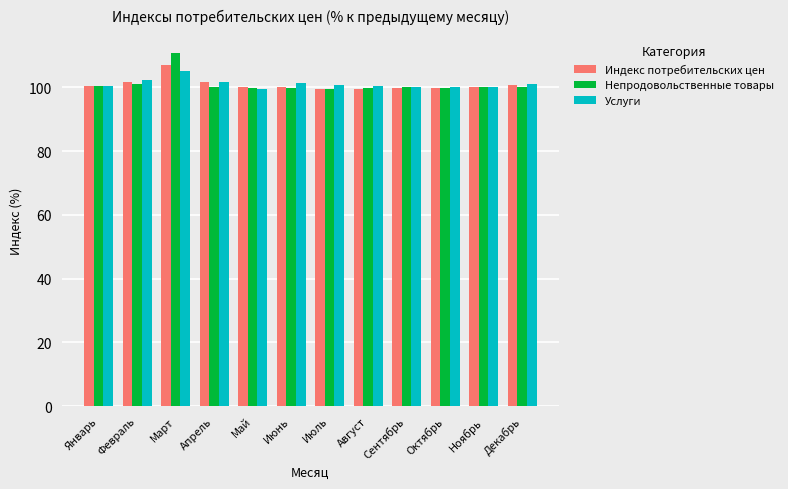

What is the label of the 7th bar from the left?

Июль